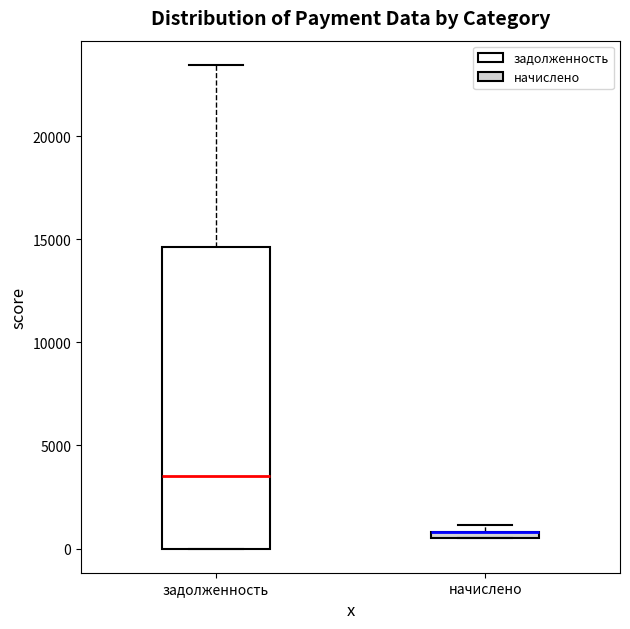

Where is the lower edge of the box for начислено on the y-axis? The values are not printed on the chart, so give them approximately, as read against the axis.

500